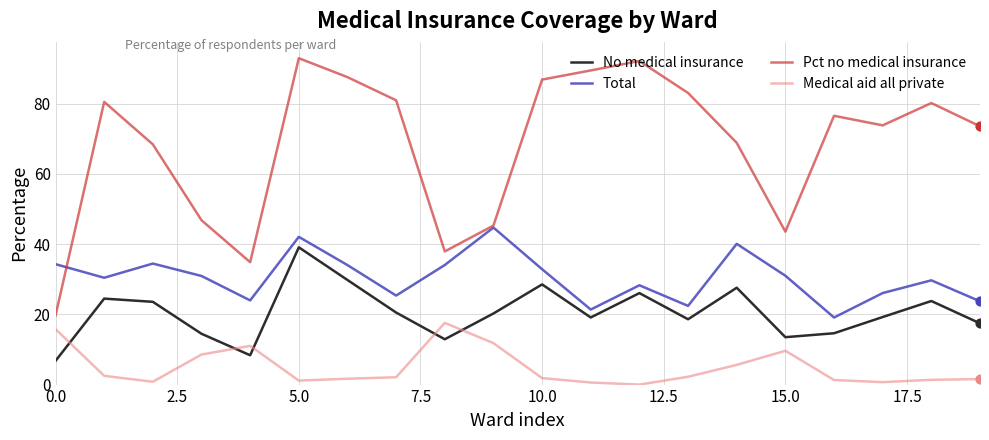

Which series has the largest total across all categories?

Pct no medical insurance